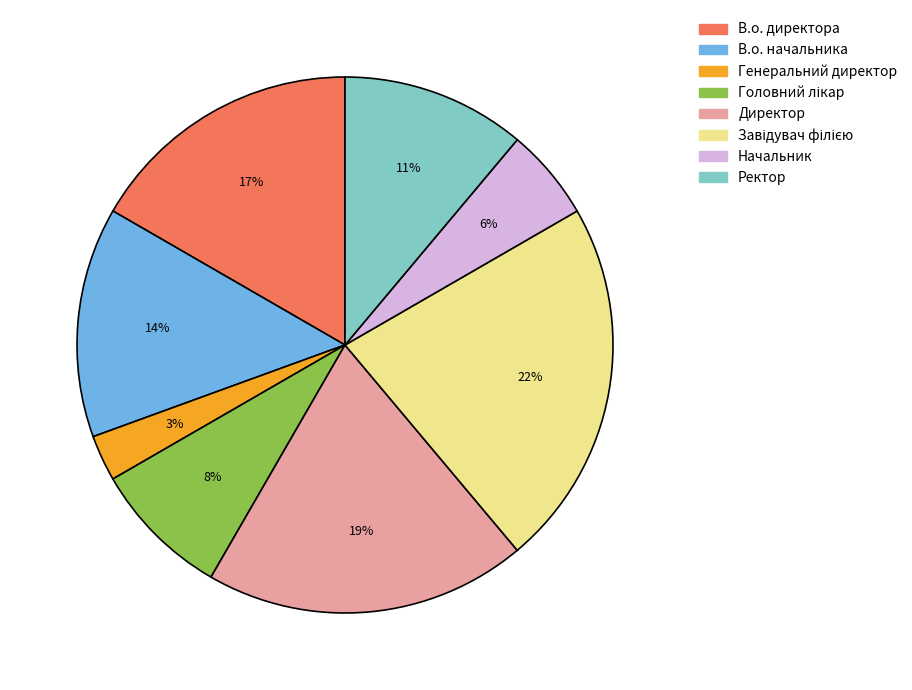

True or false: Ректор accounts for 11% of the total.

True